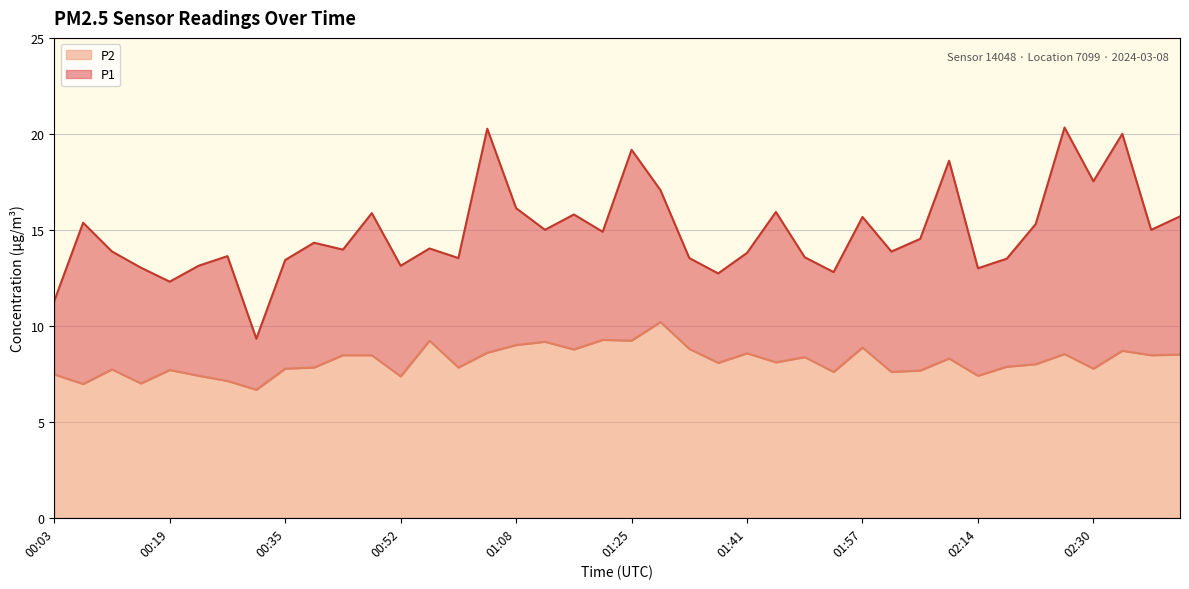

In P1, how many points are higher than both neighbors (excluding endpoints)?

13